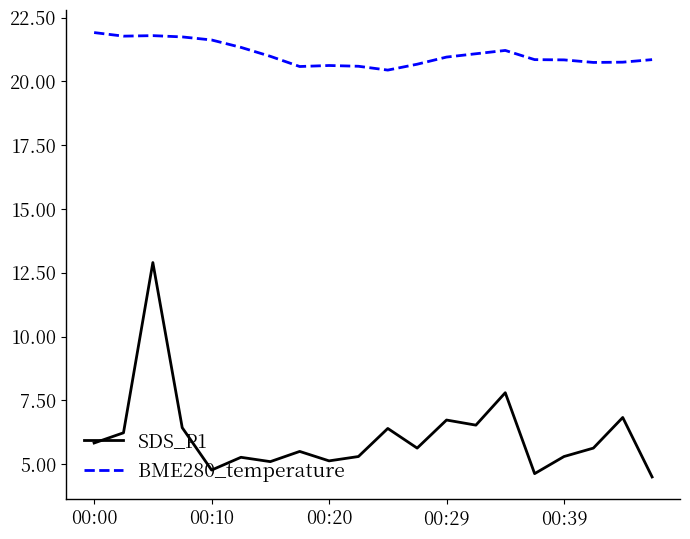

Rank the series by their average value, from lowest to highest.

SDS_P1, BME280_temperature